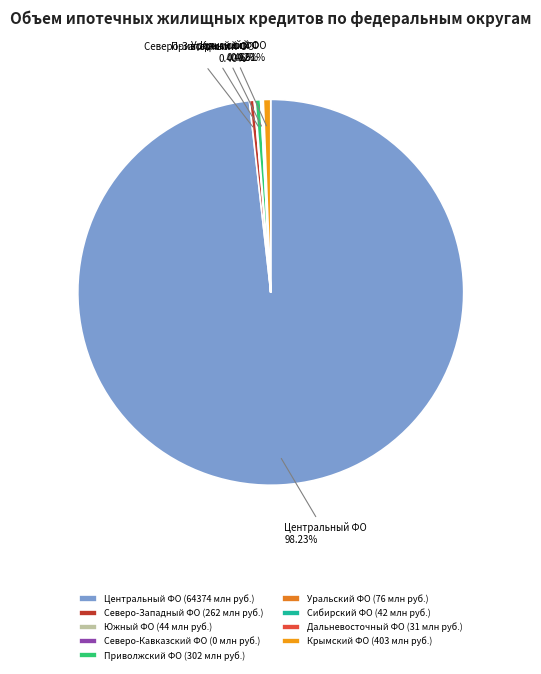

To the nearest percent, what is the average slice percentage?

11%